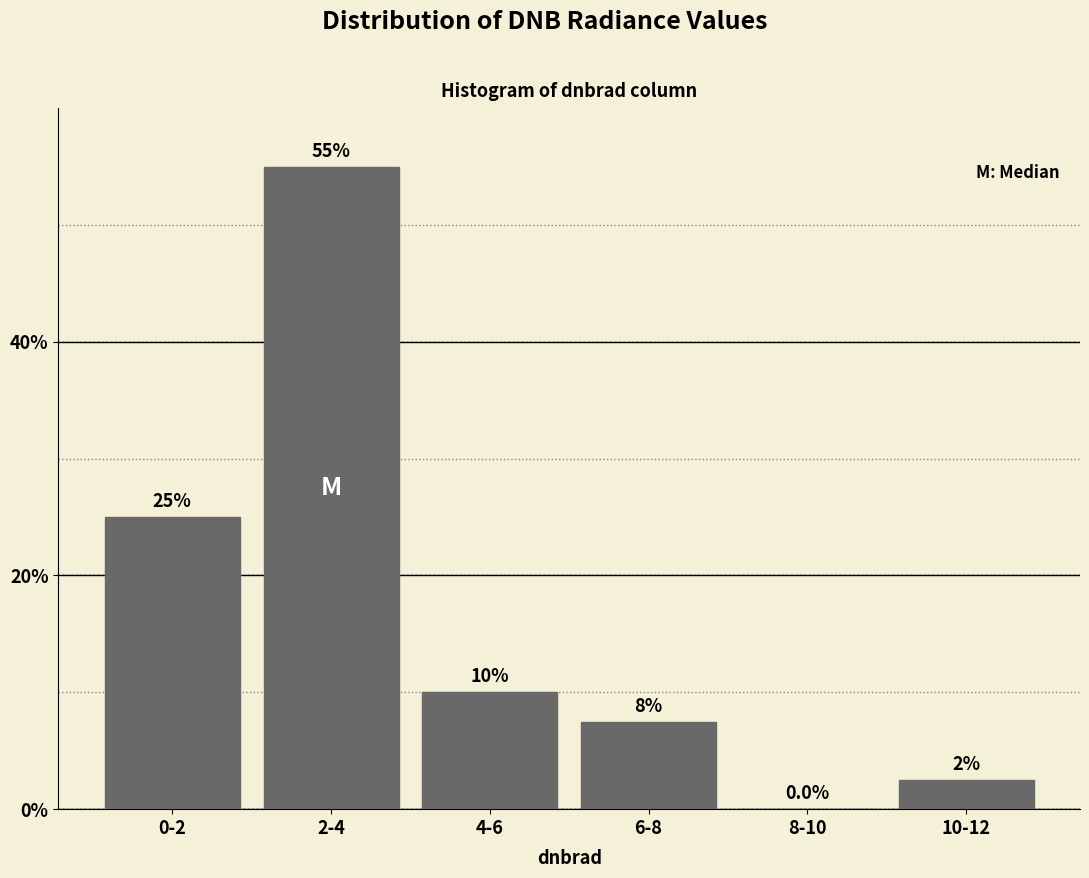

Reading left to right, list all the values displayed in this chart.

0-2=25.0	2-4=55.0	4-6=10.0	6-8=7.5	8-10=0.0	10-12=2.5